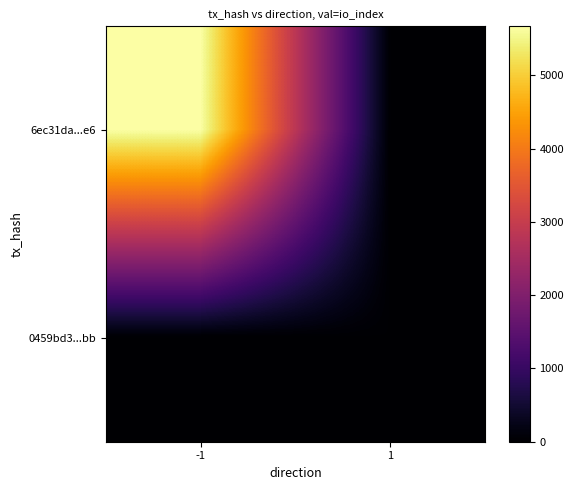

Which series has the widest spread of values?

6ec31da...e6